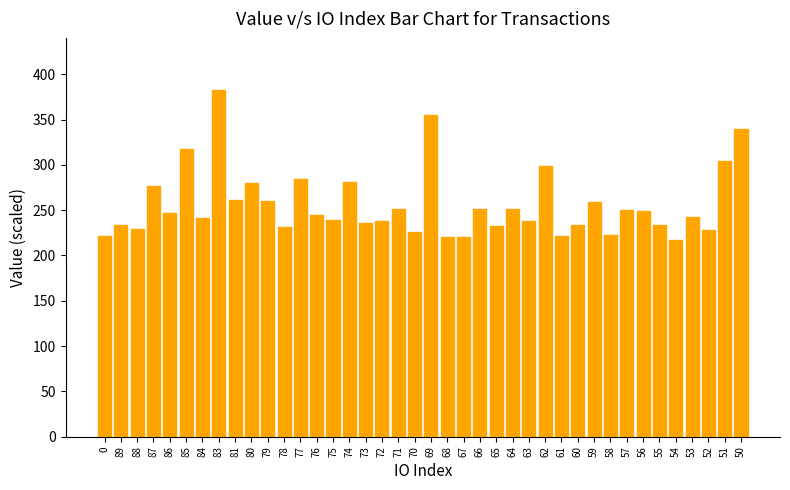

What is the label of the 12th bar from the left?

78